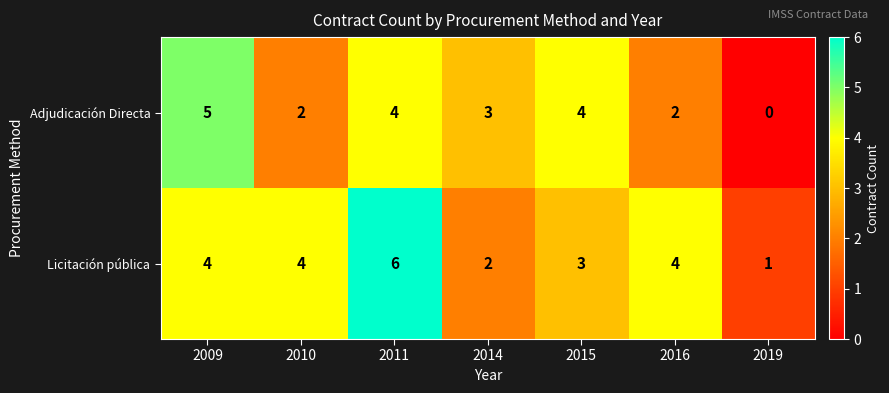

What is the total value across all series at 2011?

10